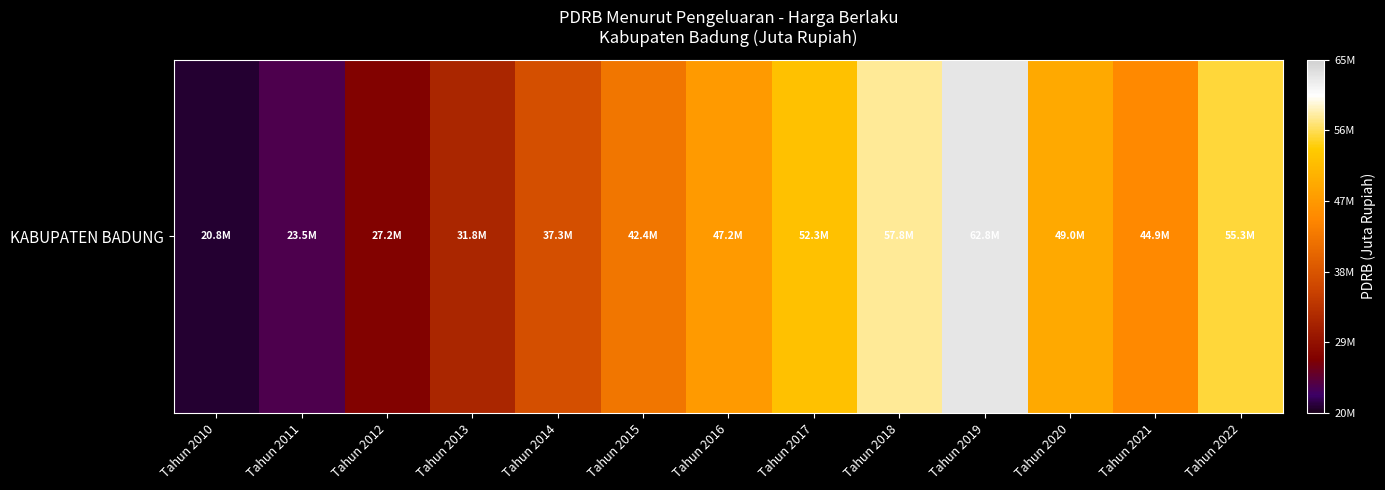

Reading left to right, transcribe all the data shown in this chart.

Tahun 2010=20848561.2	Tahun 2011=23508467.9	Tahun 2012=27200747.5	Tahun 2013=31790031.6	Tahun 2014=37273280.8	Tahun 2015=42429247.6	Tahun 2016=47208168.6	Tahun 2017=52343653.6	Tahun 2018=57791252.4	Tahun 2019=62836113.7	Tahun 2020=49026027.3	Tahun 2021=44882080.2	Tahun 2022=55290000.2